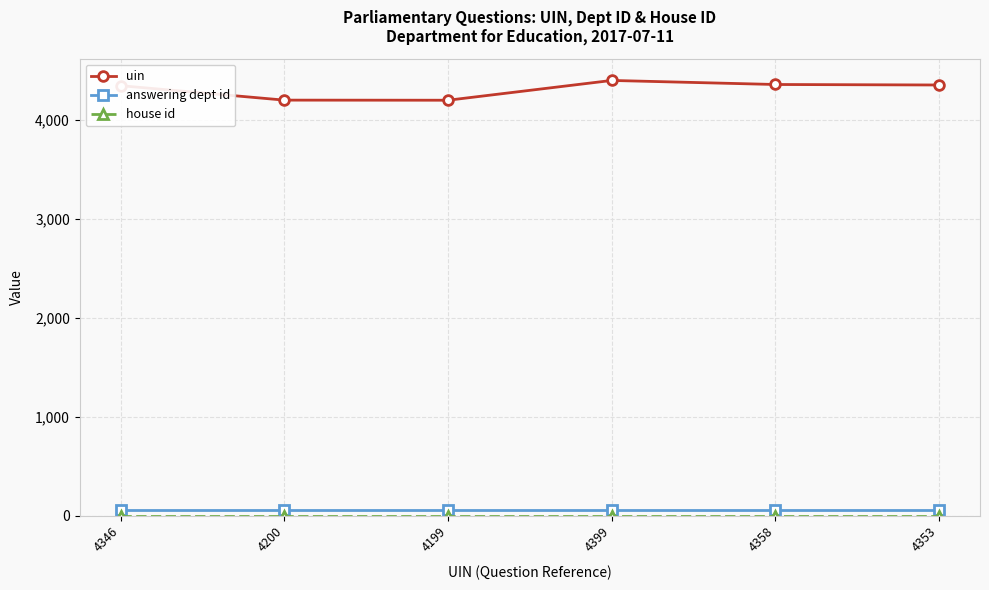

What is the smallest value displayed?

1